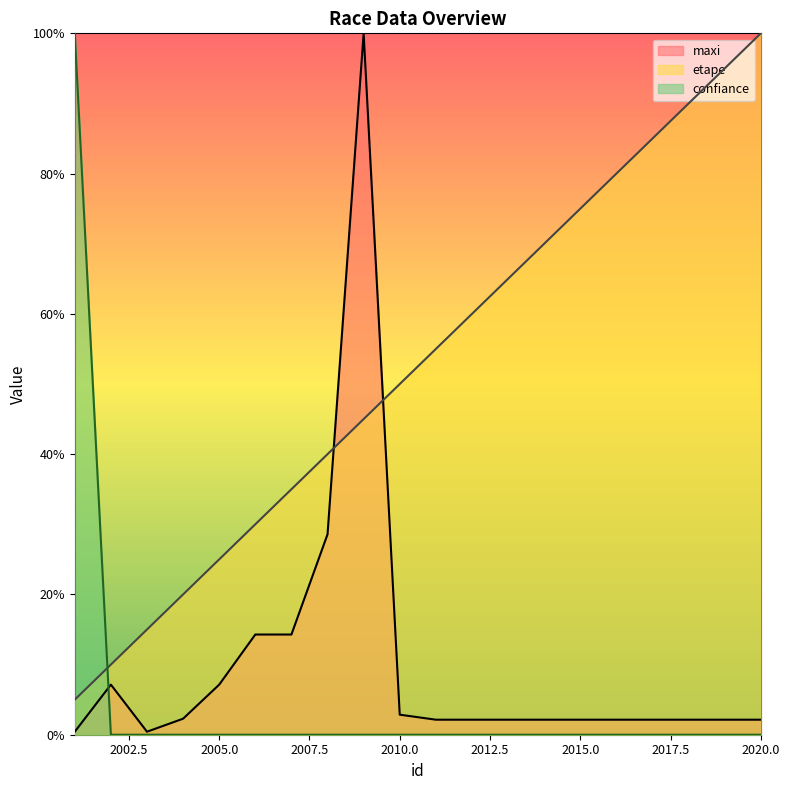

Which category has the highest value across all series?

2009